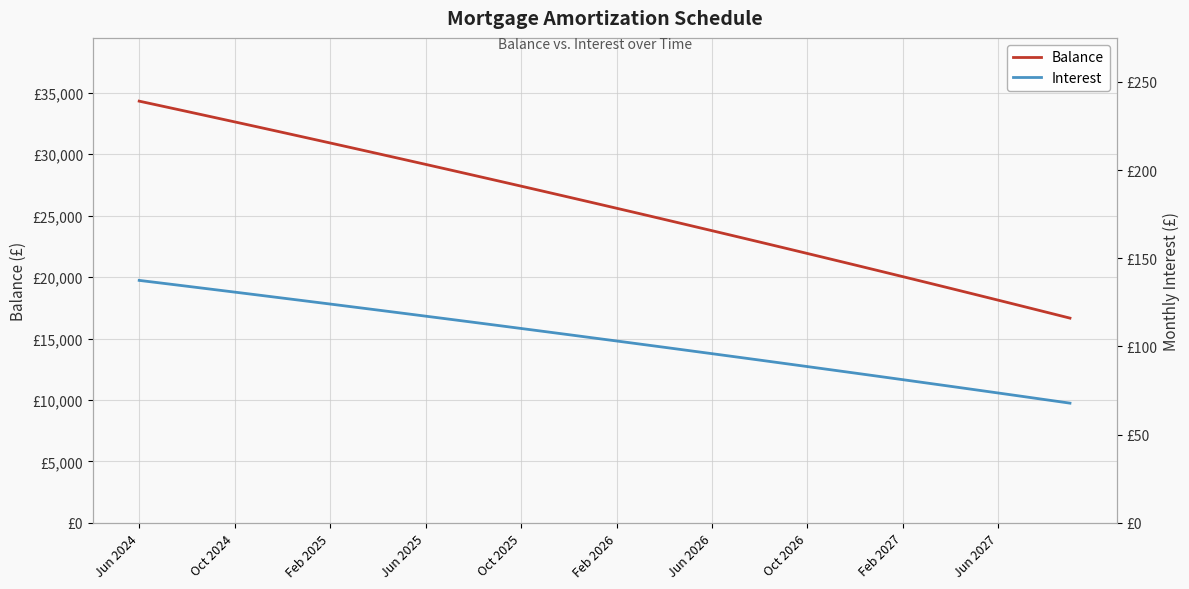

The value of Balance at Jun 2027 is 18116.0. True or false?

True